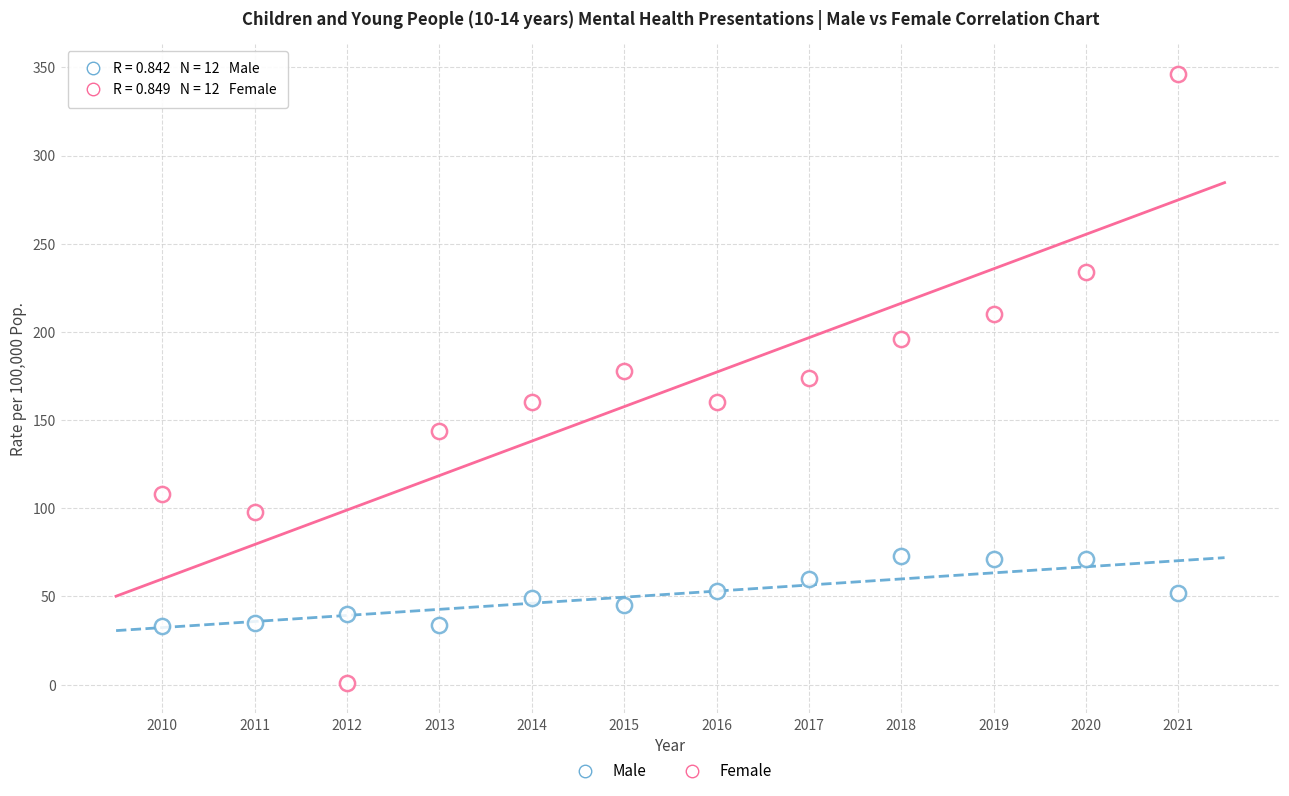

Count the number of points in this scatter plot.

24